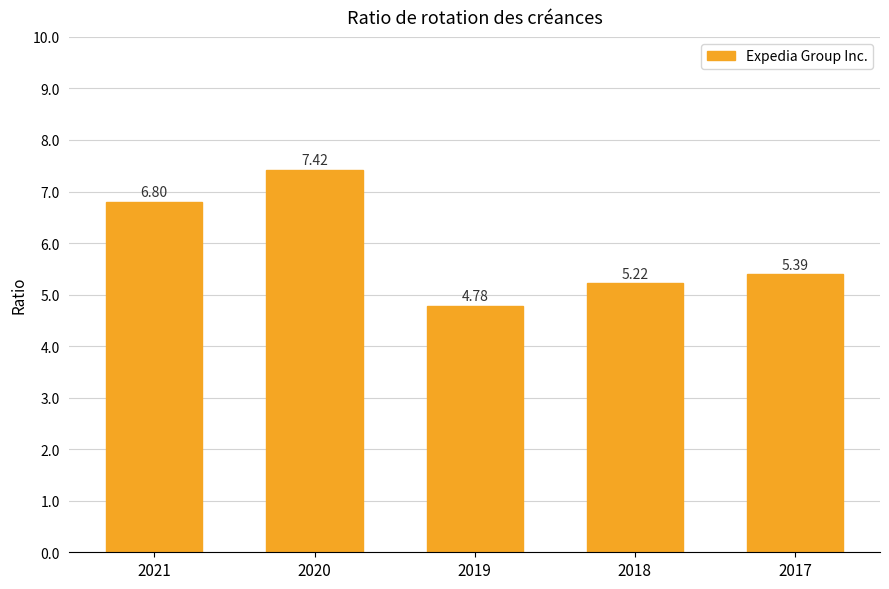

Reading left to right, list all the values displayed in this chart.

2021=6.8	2020=7.4	2019=4.8	2018=5.2	2017=5.4